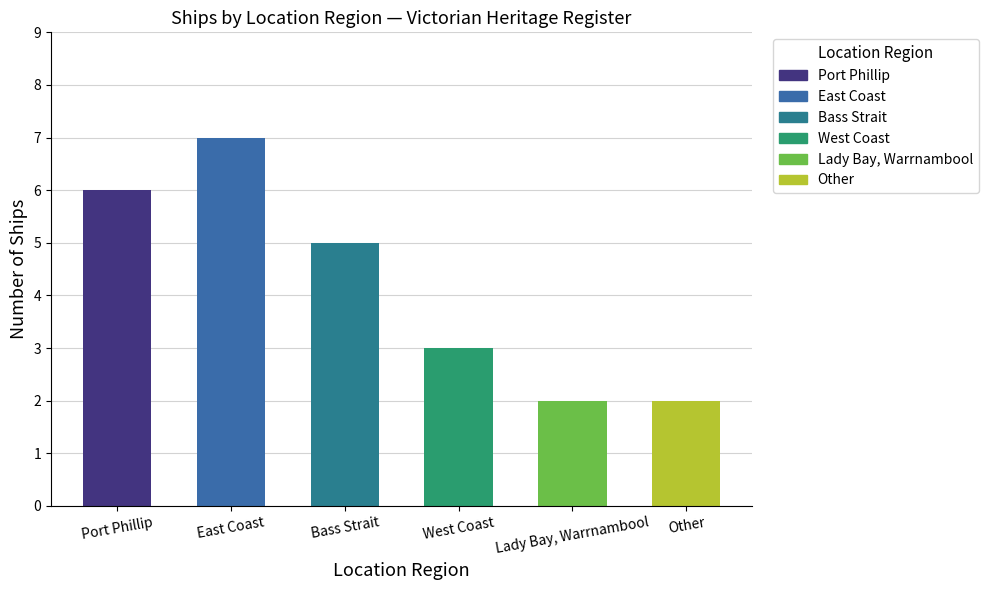

What is the value of the 3rd bar from the left?

5